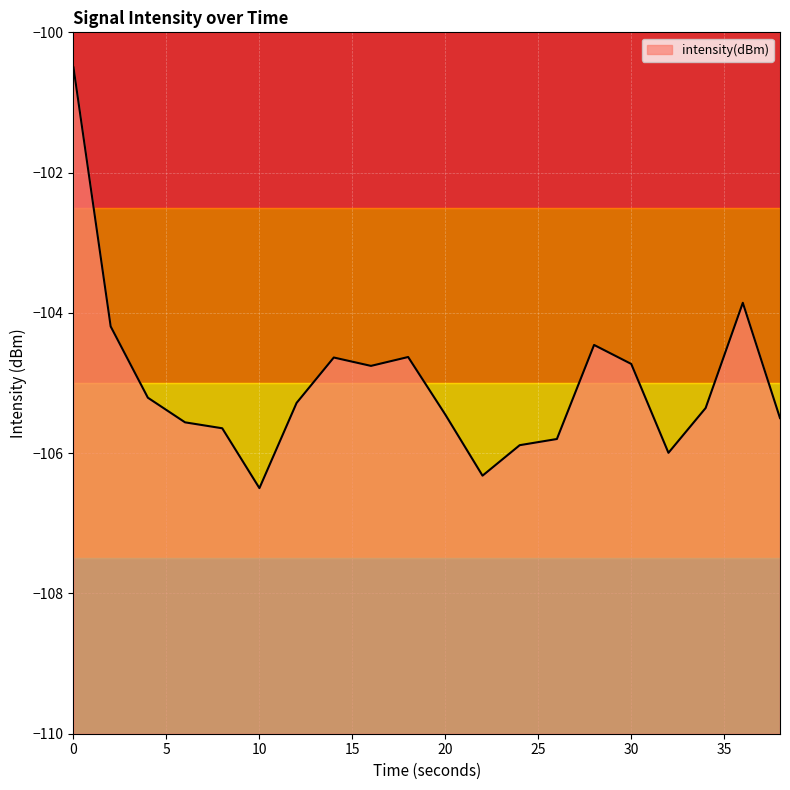

Count the number of categories in the chart.

20